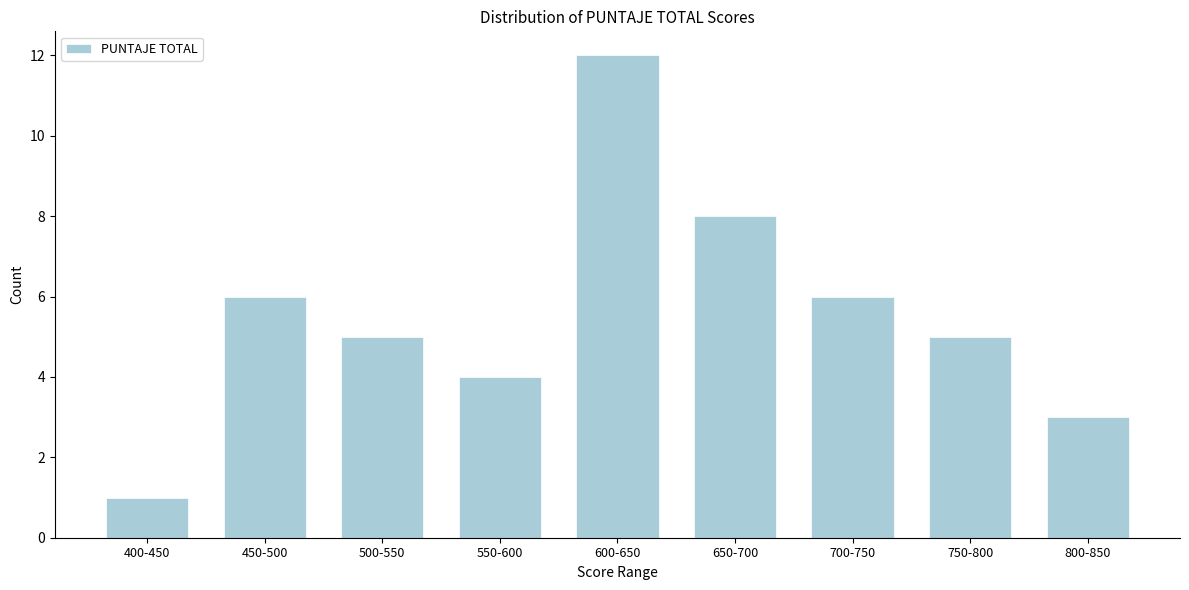

Reading left to right, extract all data points from this chart.

1	6	5	4	12	8	6	5	3